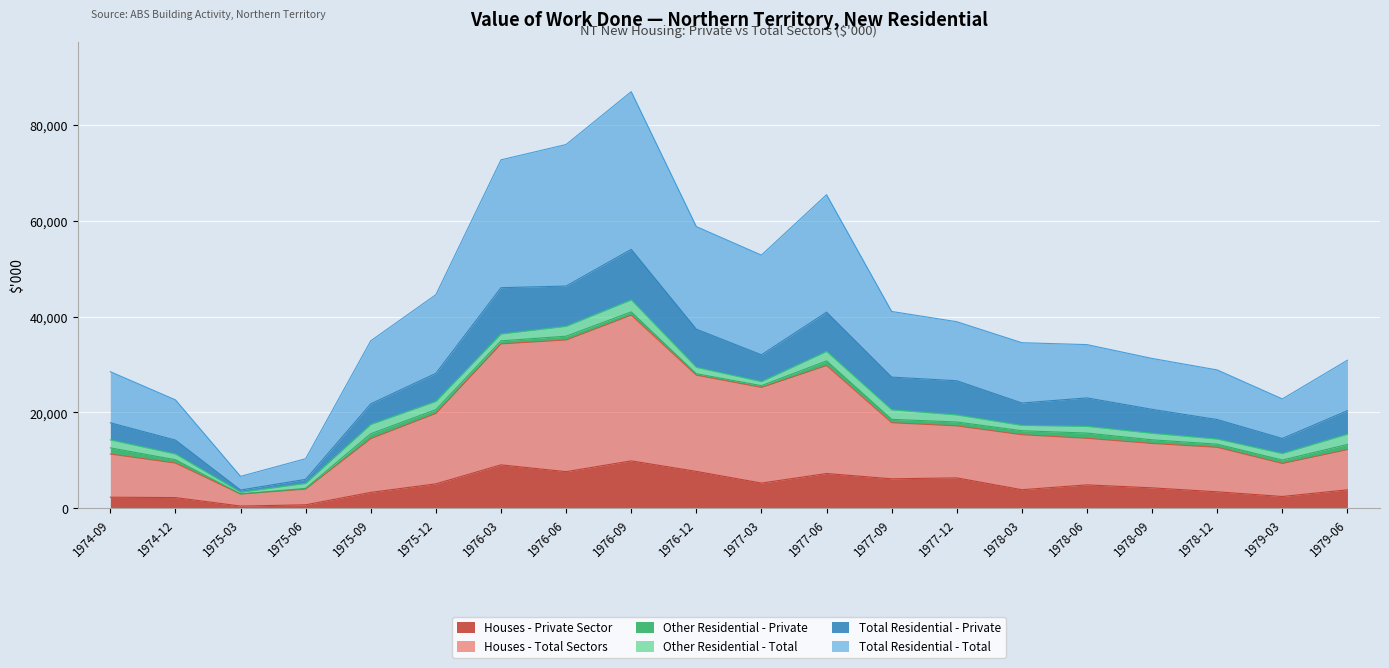

Where is the first local maximum for Houses - Private Sector?

1976-03